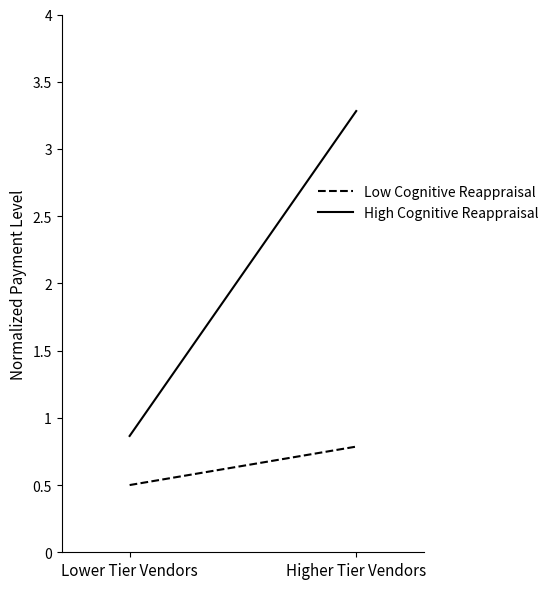

Reading left to right, extract all data points from this chart.

Low Cognitive Reappraisal: 0.5	0.8
High Cognitive Reappraisal: 0.9	3.3